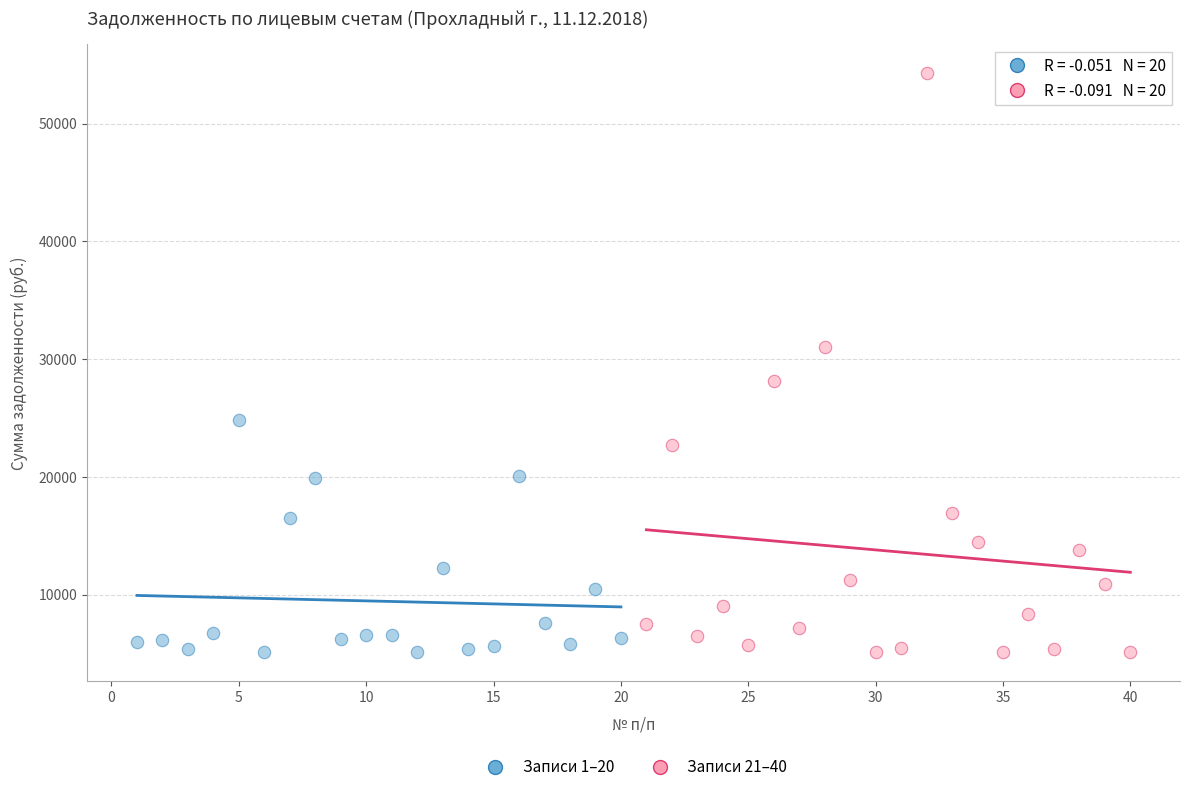

Which series reaches the maximum Y coordinate?

Записи 21–40